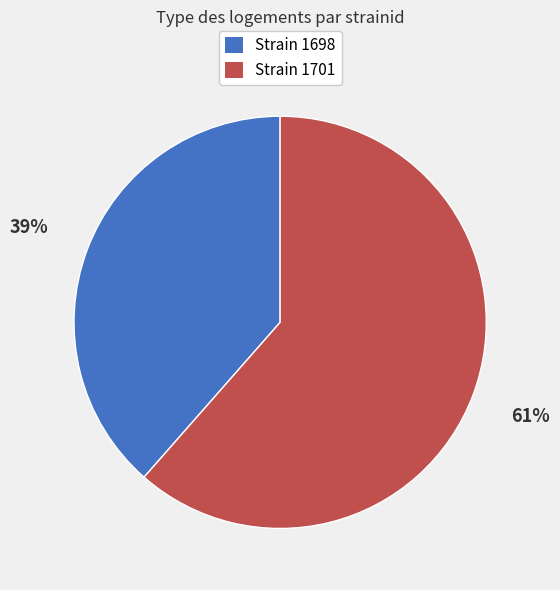

To the nearest percent, what is the average slice percentage?

50%